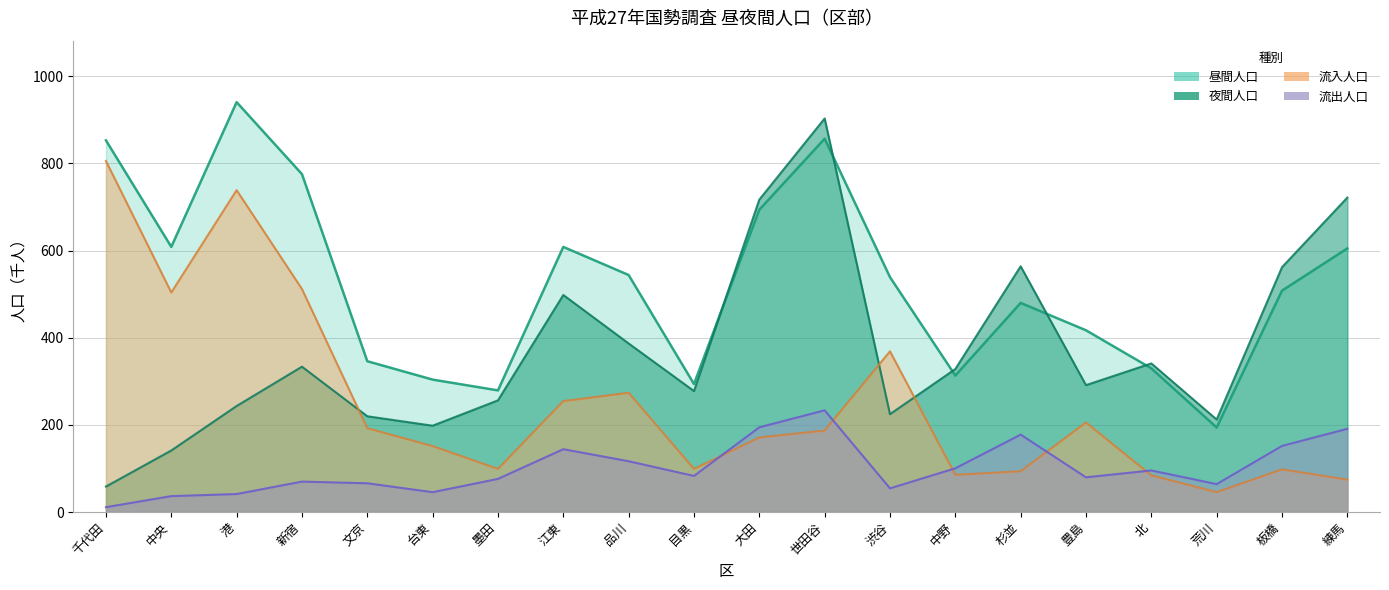

What is the smallest value displayed?

11.1